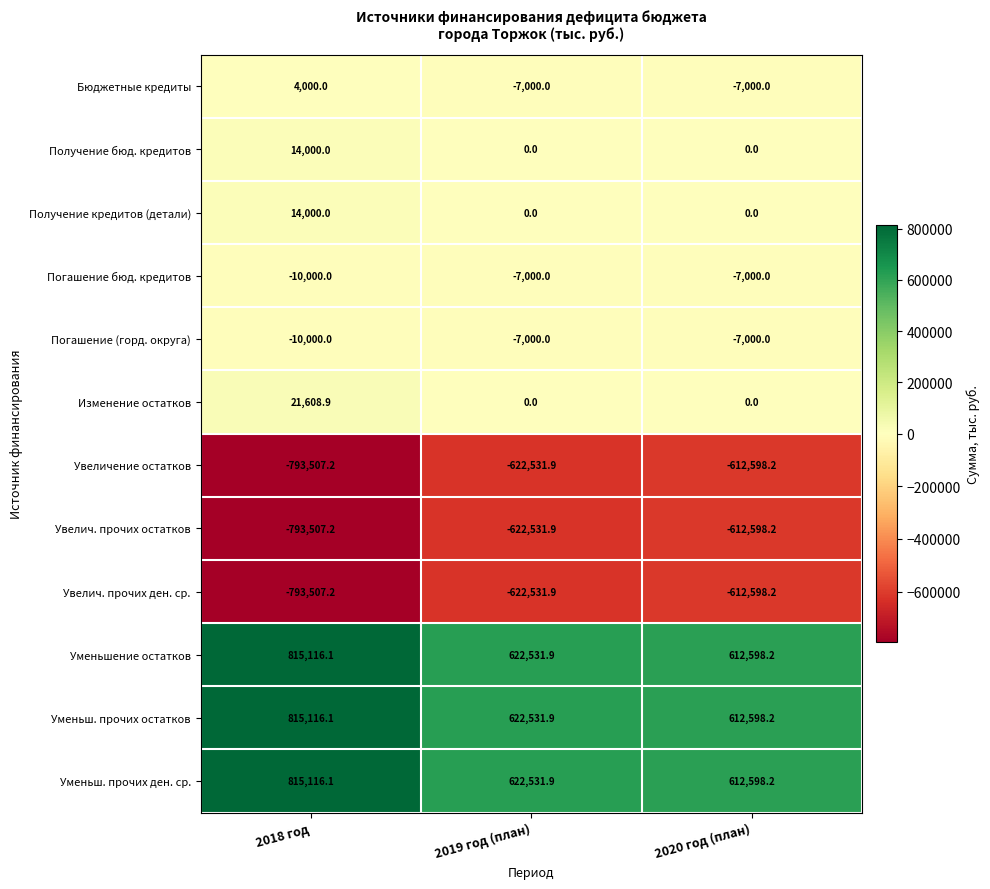

Rank the categories by Увеличение остатков value from lowest to highest.

2018 год, 2019 год (план), 2020 год (план)